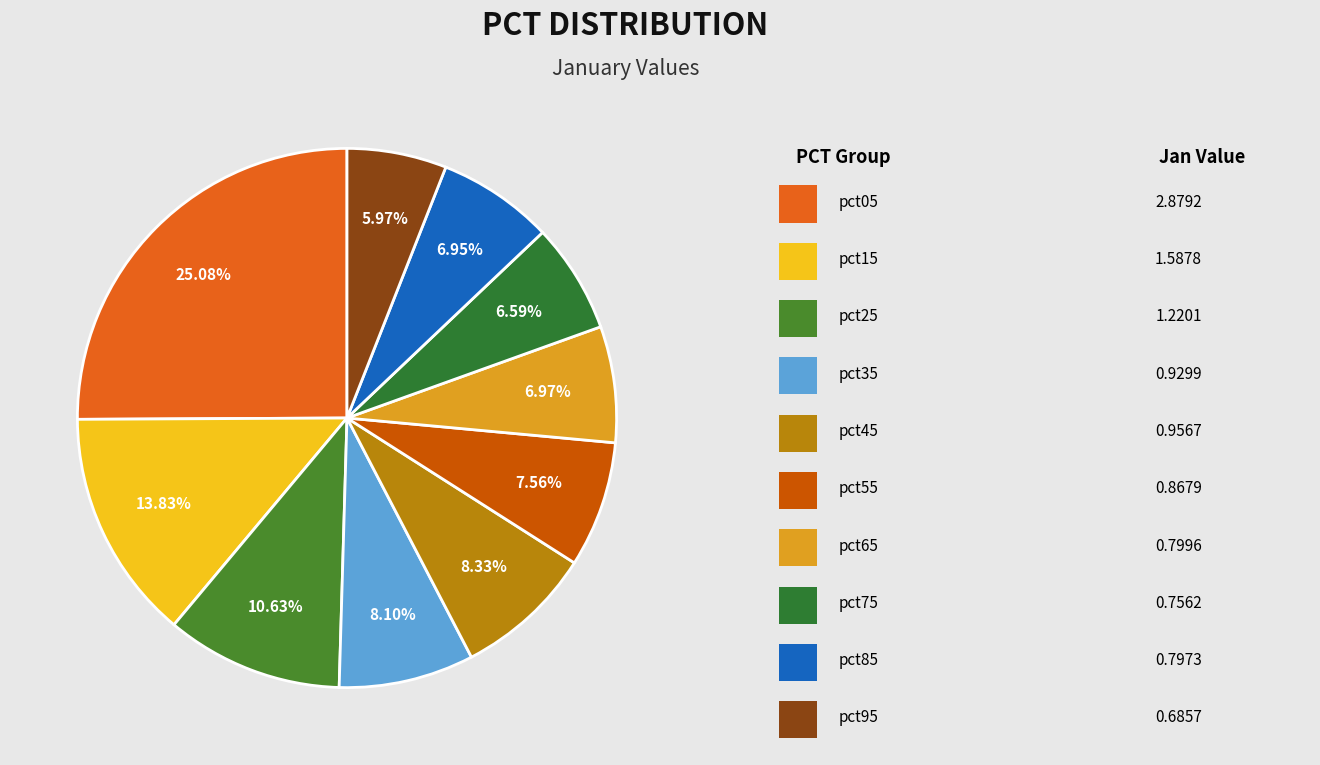

Count the number of slices in the pie.

10